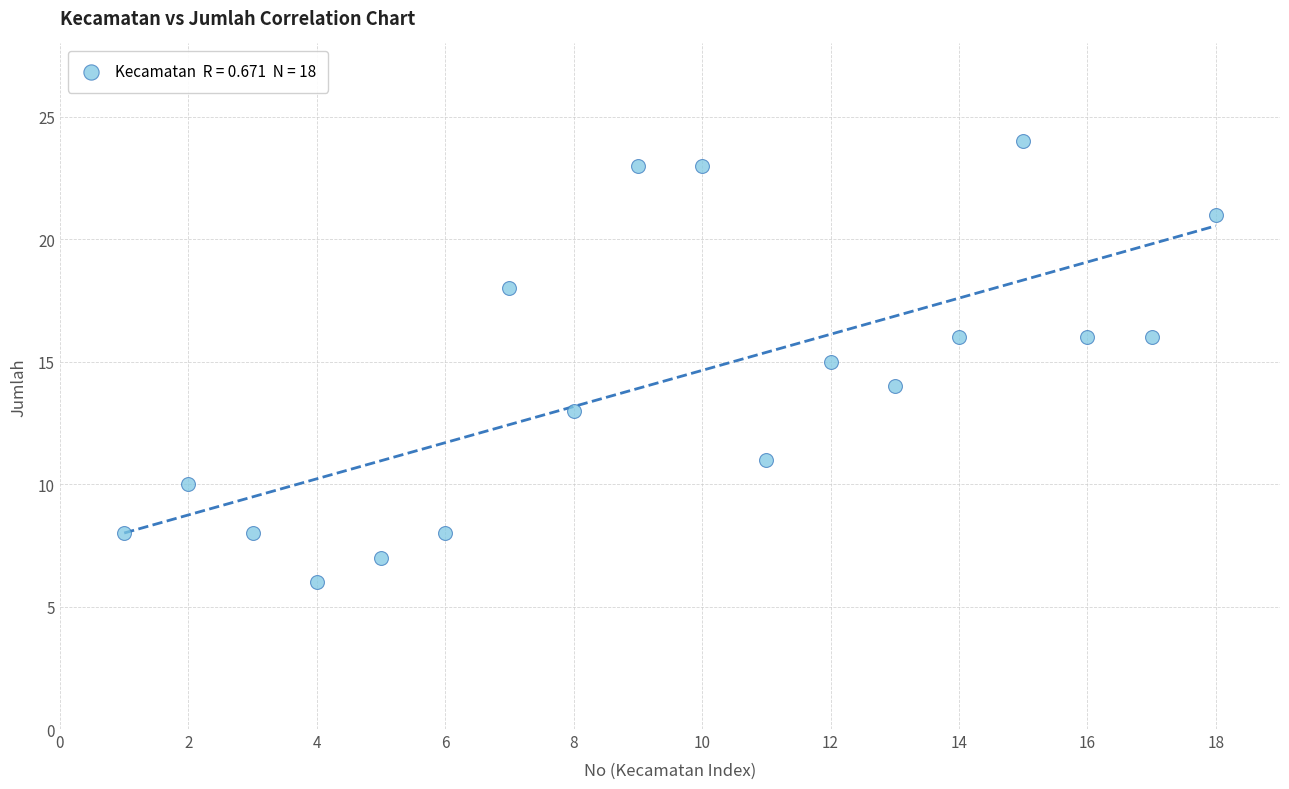

What is the range of X values (max minus min)?

17